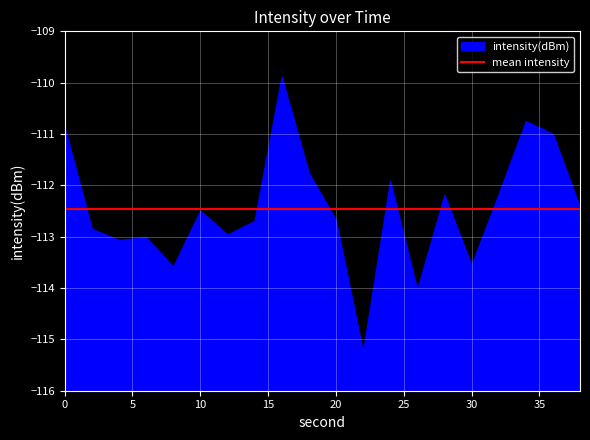

How many data points does each series have?

20